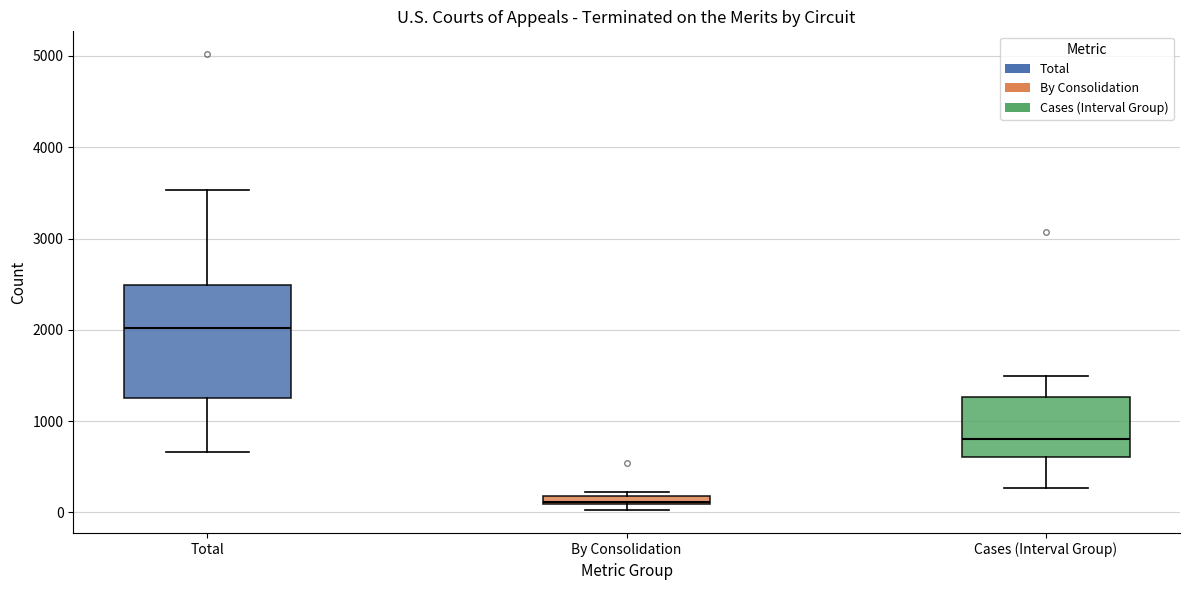

Which box's median line is the lowest?

By Consolidation